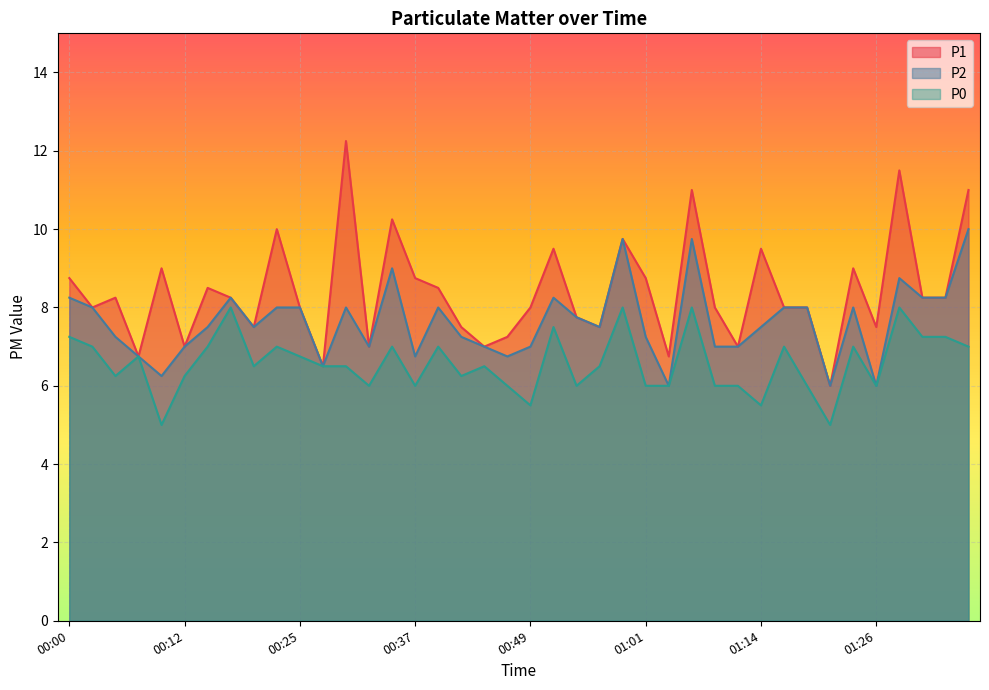

At which label does P2 first exceed 7?

00:00